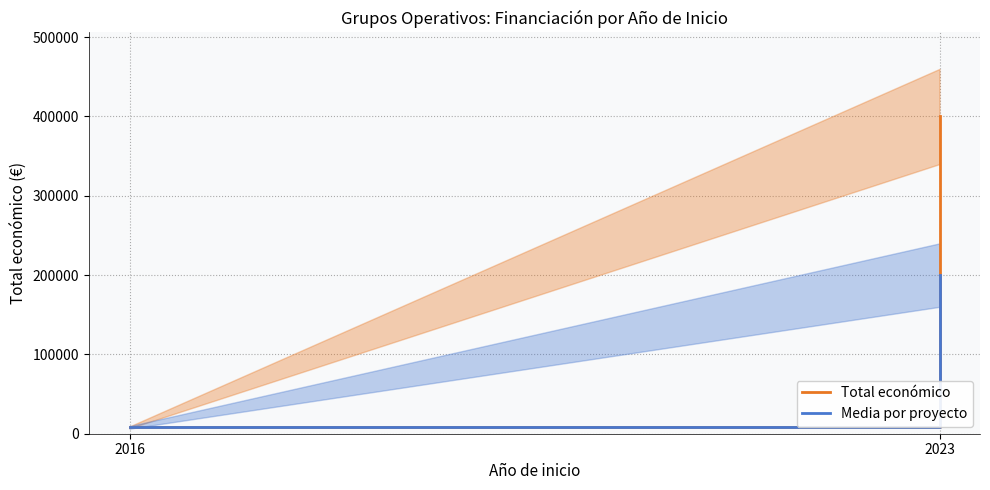

At which label does Media por proyecto reach its peak?

2023